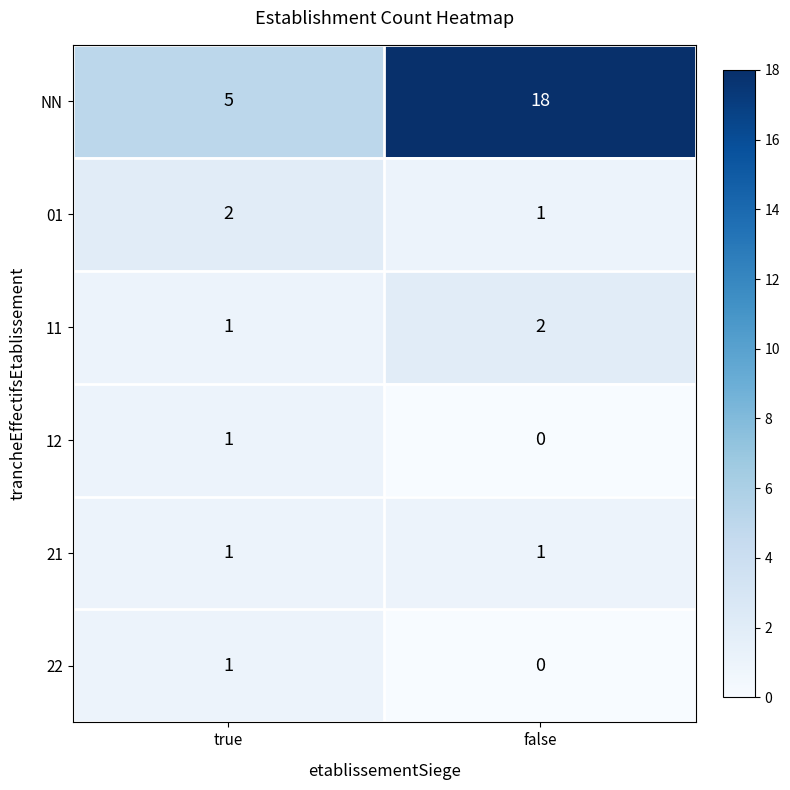

Rank the categories by 22 value from lowest to highest.

false, true